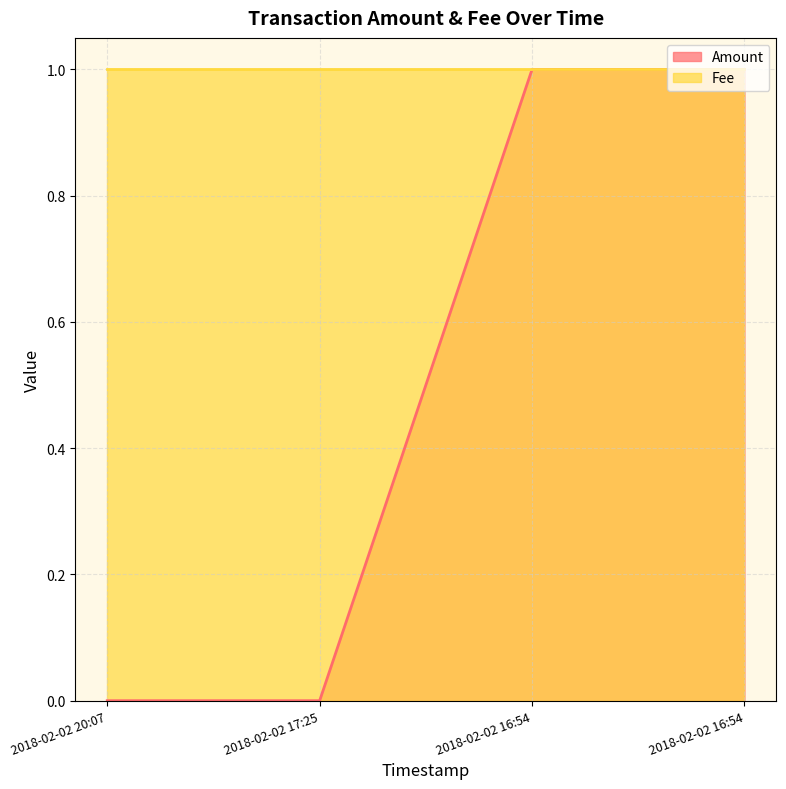

Is it true that the value at 2018-02-02 16:54 is 1?

False